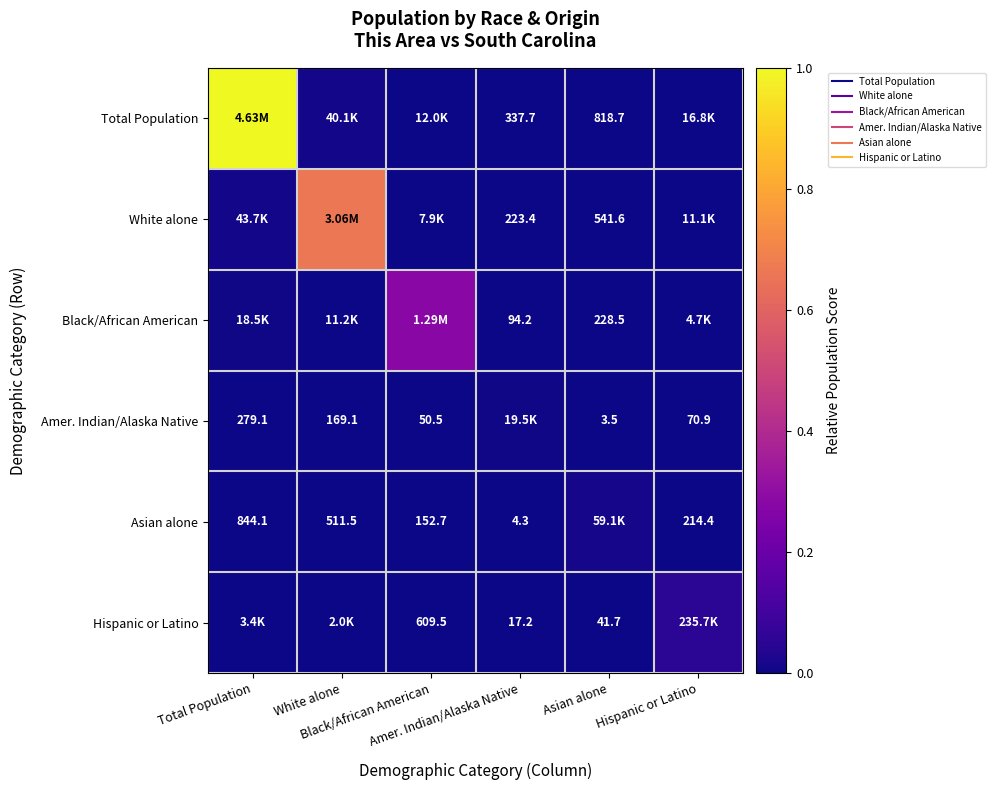

At which category is the sum across all series the highest?

Total Population